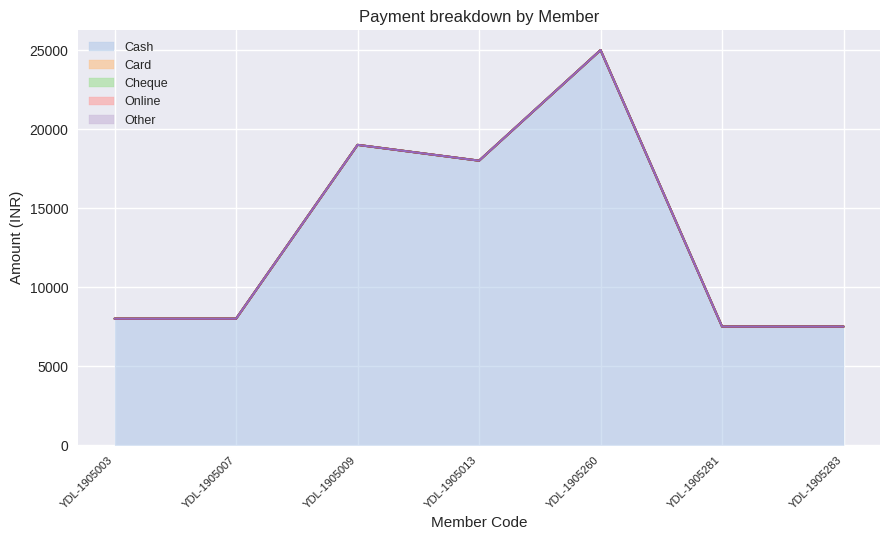

Rank the series by their maximum value, from lowest to highest.

Card, Cheque, Online, Other, Cash